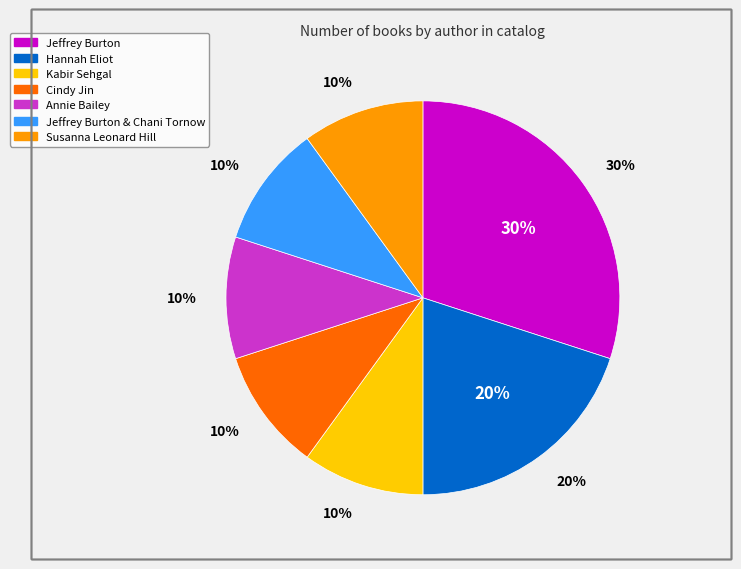

How much of the chart is everything except Hannah Eliot?

80.0%